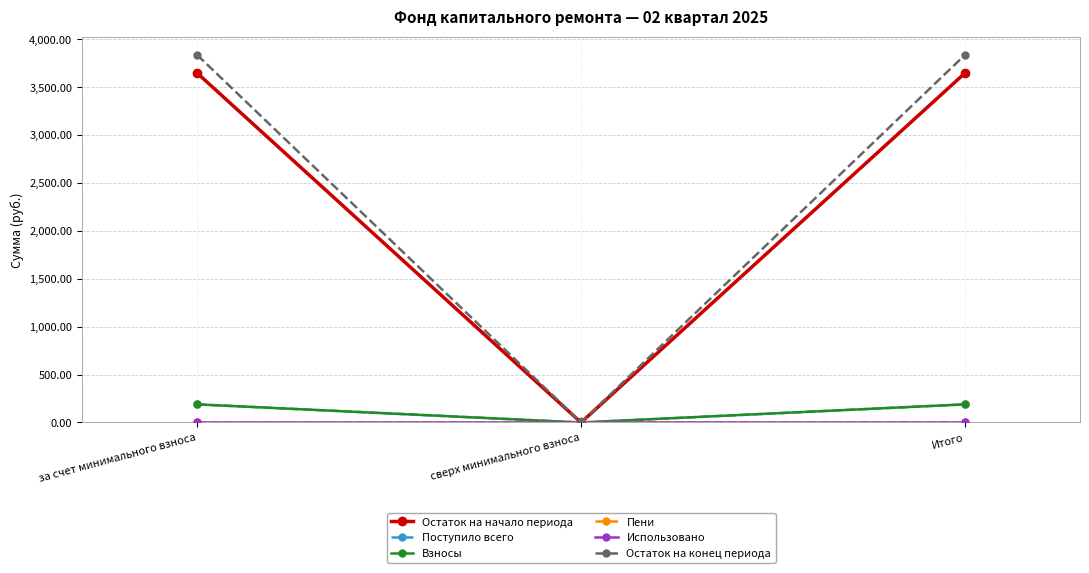

What is the greatest value displayed?

3836.4